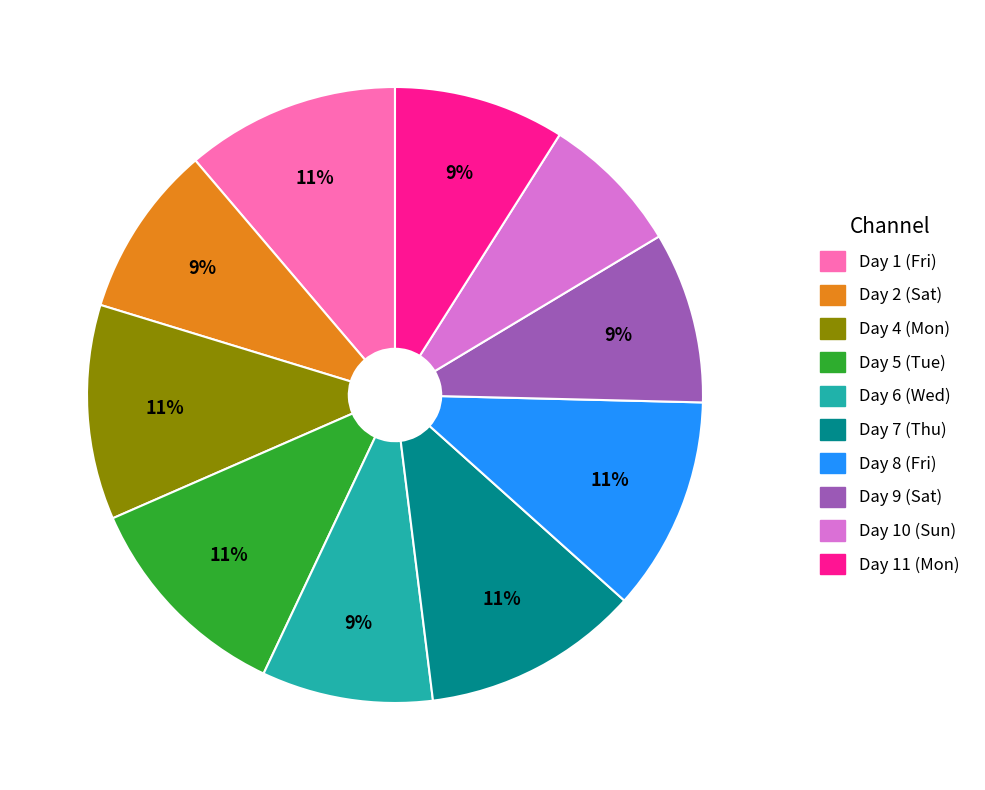

The Day 6 (Wed) slice represents 9% of the pie. True or false?

True